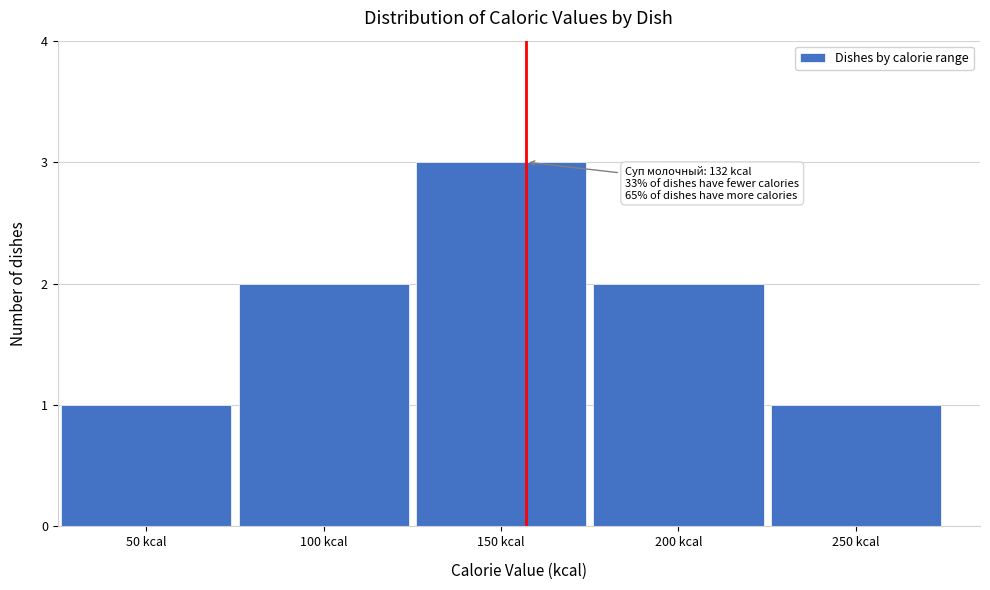

Reading right to left, list all the values displayed in this chart.

1	2	3	2	1